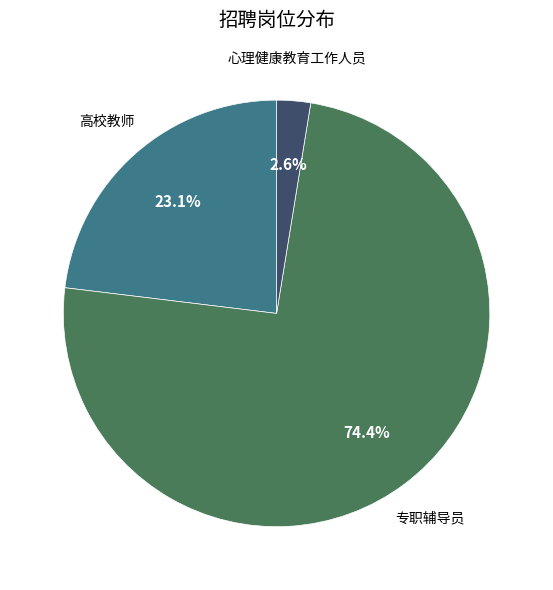

To the nearest percent, what portion does 专职辅导员 represent?

74%